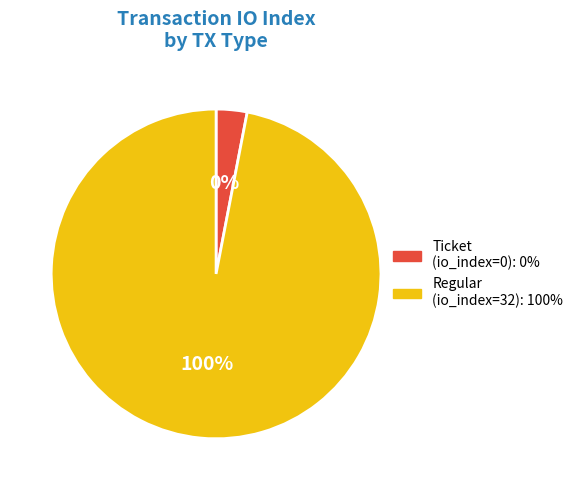

How many slices are in this pie chart?

2